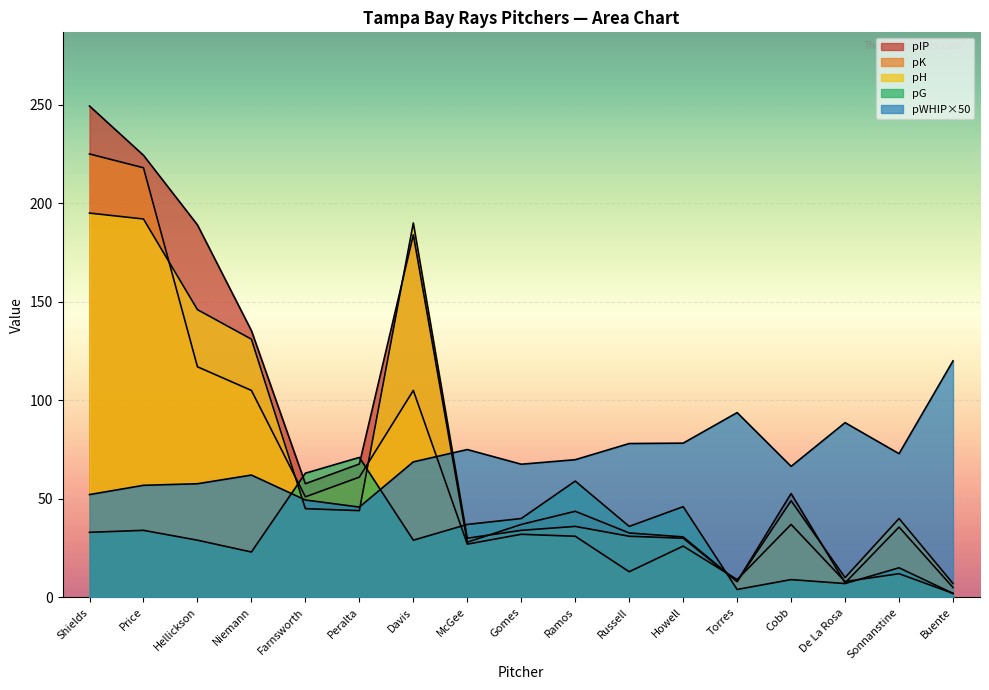

Is the value of pK at Sonnanstine greater than the value of pWHIP at Hellickson?

No